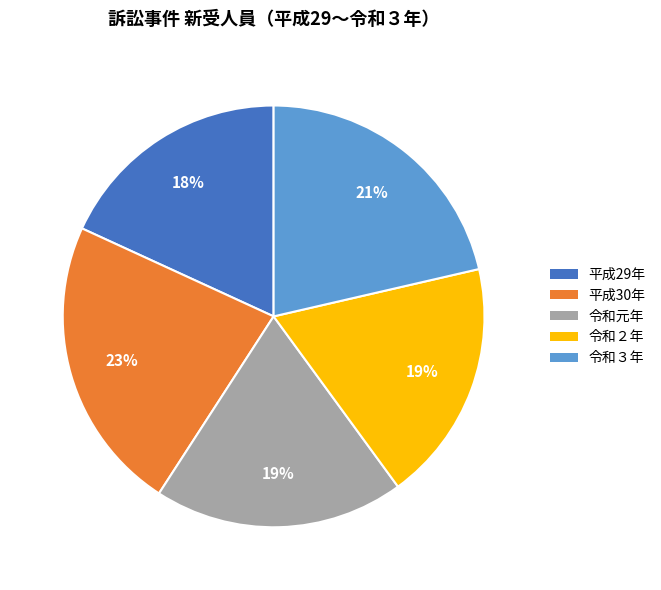

To the nearest percent, what is the difference between the largest and smallest slice percentages?

5%